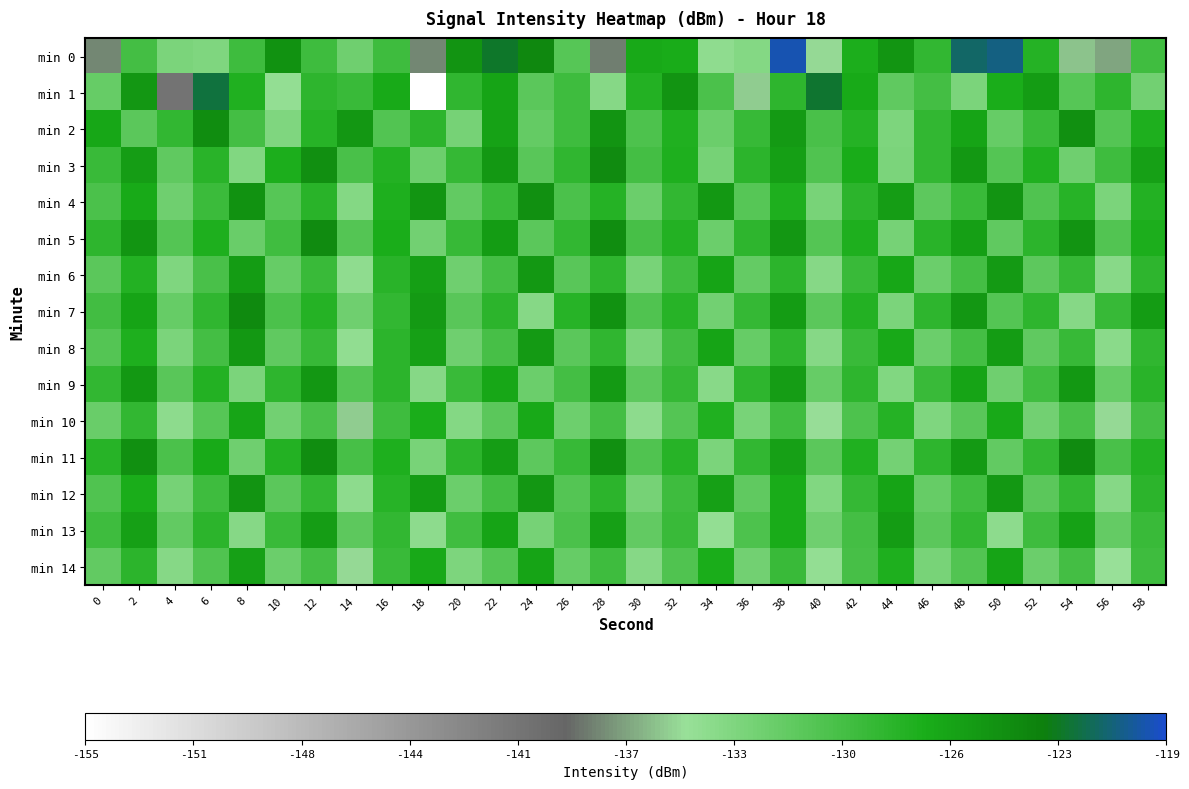

Which series has the widest spread of values?

min 1